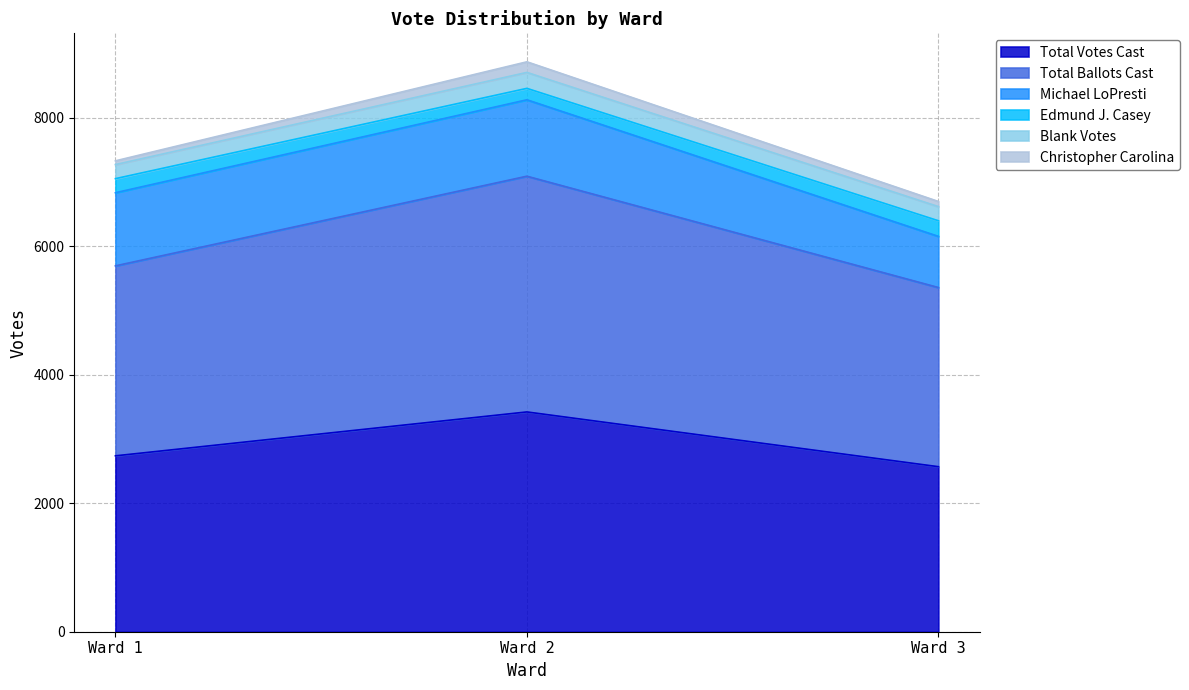

What is the lowest value of the Total Votes Cast series?

2568